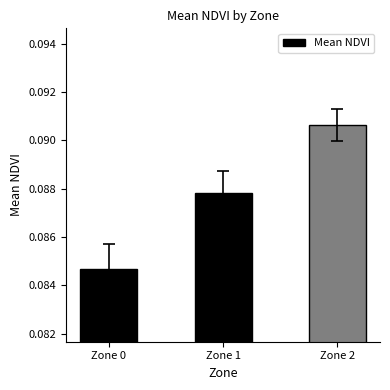

Count the values in the range 0 to 1.

3